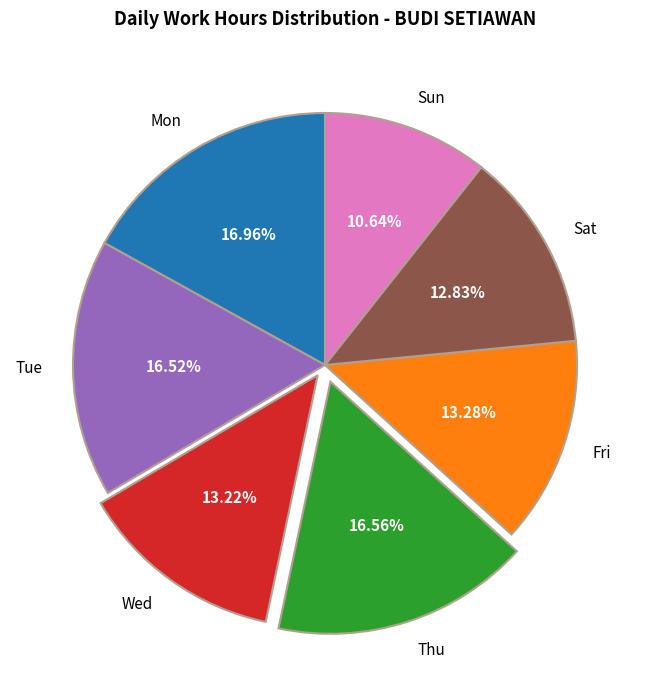

What percentage is the Thu slice, to the nearest percent?

17%